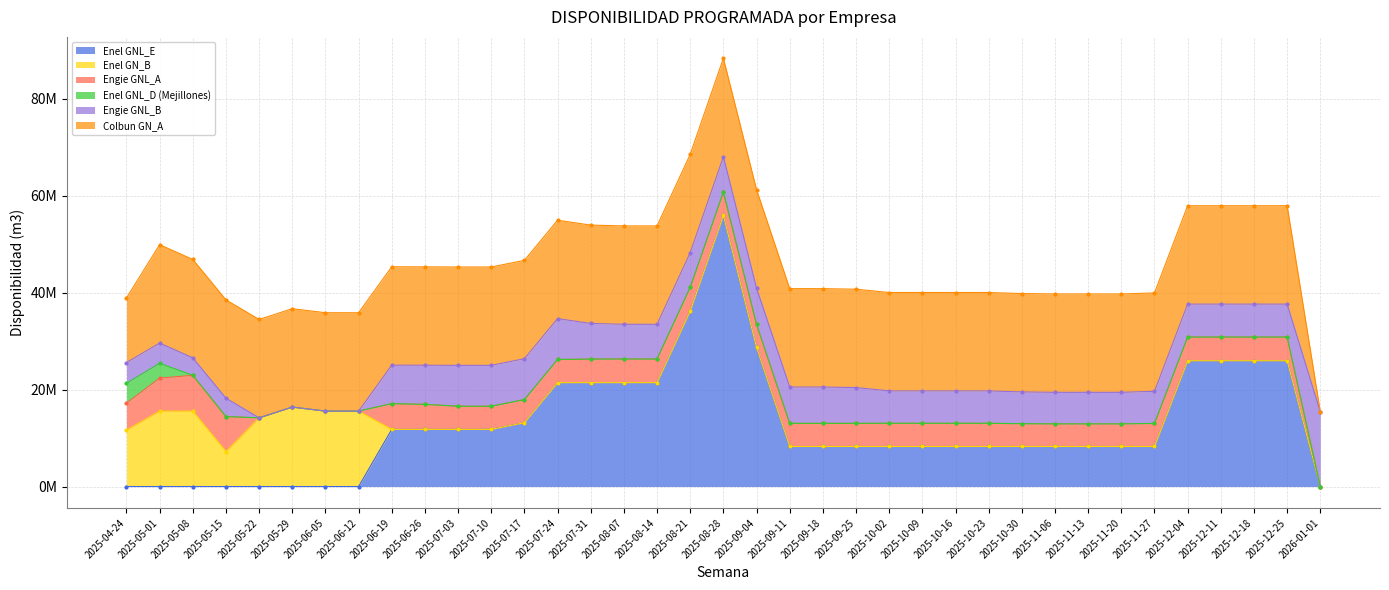

At which label does Enel GNL_E first exceed 8262950?

2025-06-19